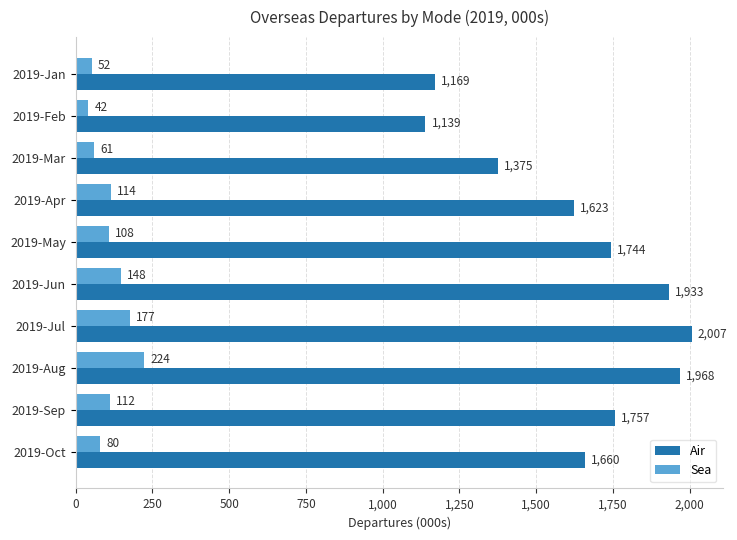

The Sea series shows 61.3 at 2019-Mar. True or false?

True